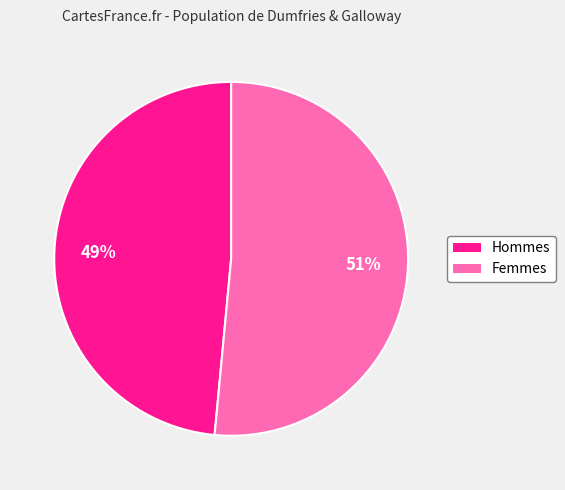

To the nearest percent, what is the average slice percentage?

50%